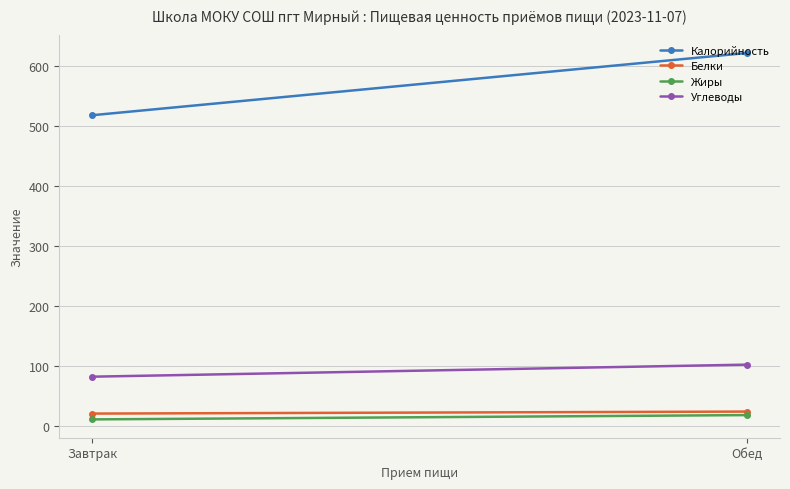

What is the approximate value of Белки at Завтрак?

21.5